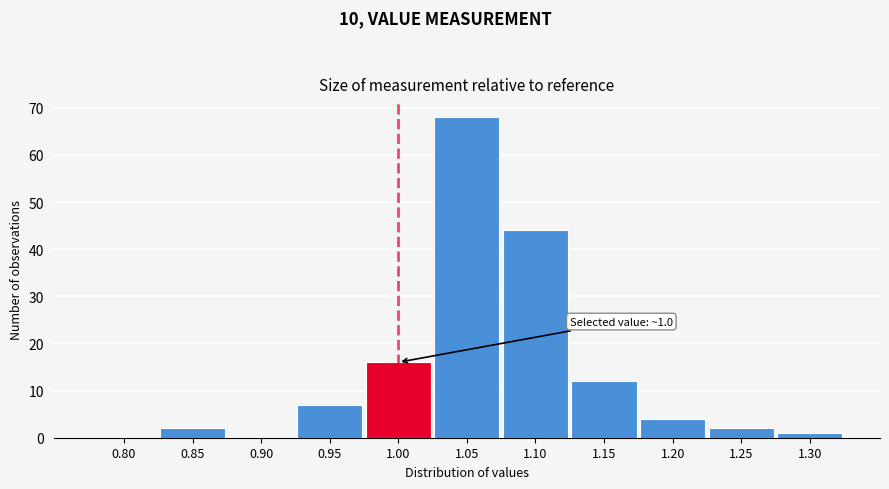

Reading right to left, transcribe all the data shown in this chart.

1.30=1	1.25=2	1.20=4	1.15=12	1.10=44	1.05=68	1.00=16	0.95=7	0.90=0	0.85=2	0.80=0